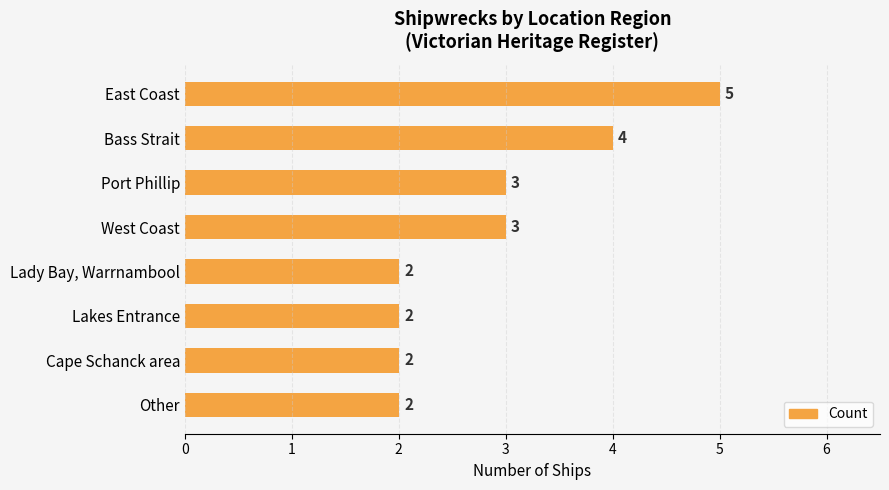

Count the values in the range 2 to 4.

7